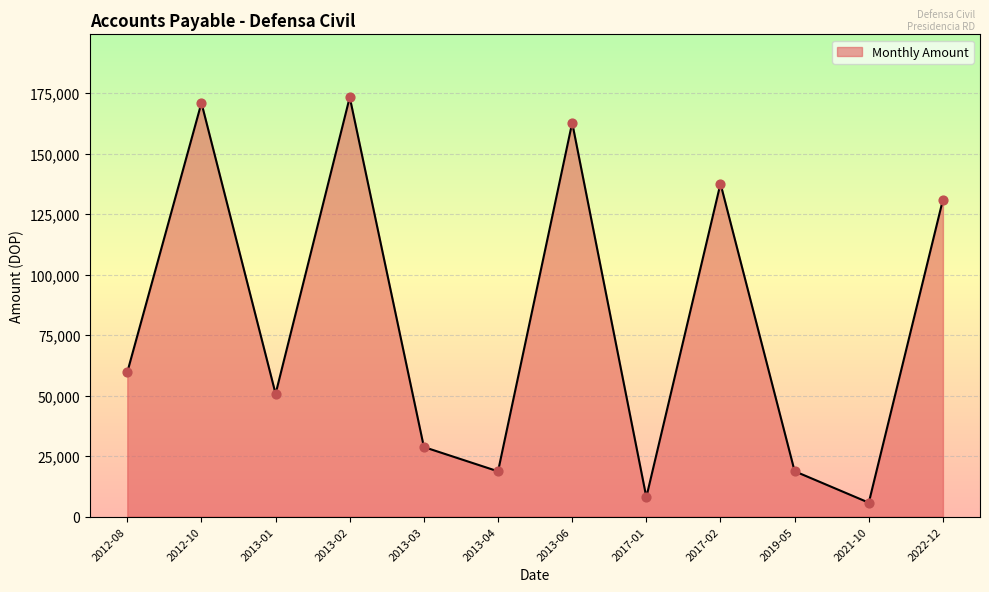

What is the ratio of the value at 2012-10 to the value at 2013-01?

3.4